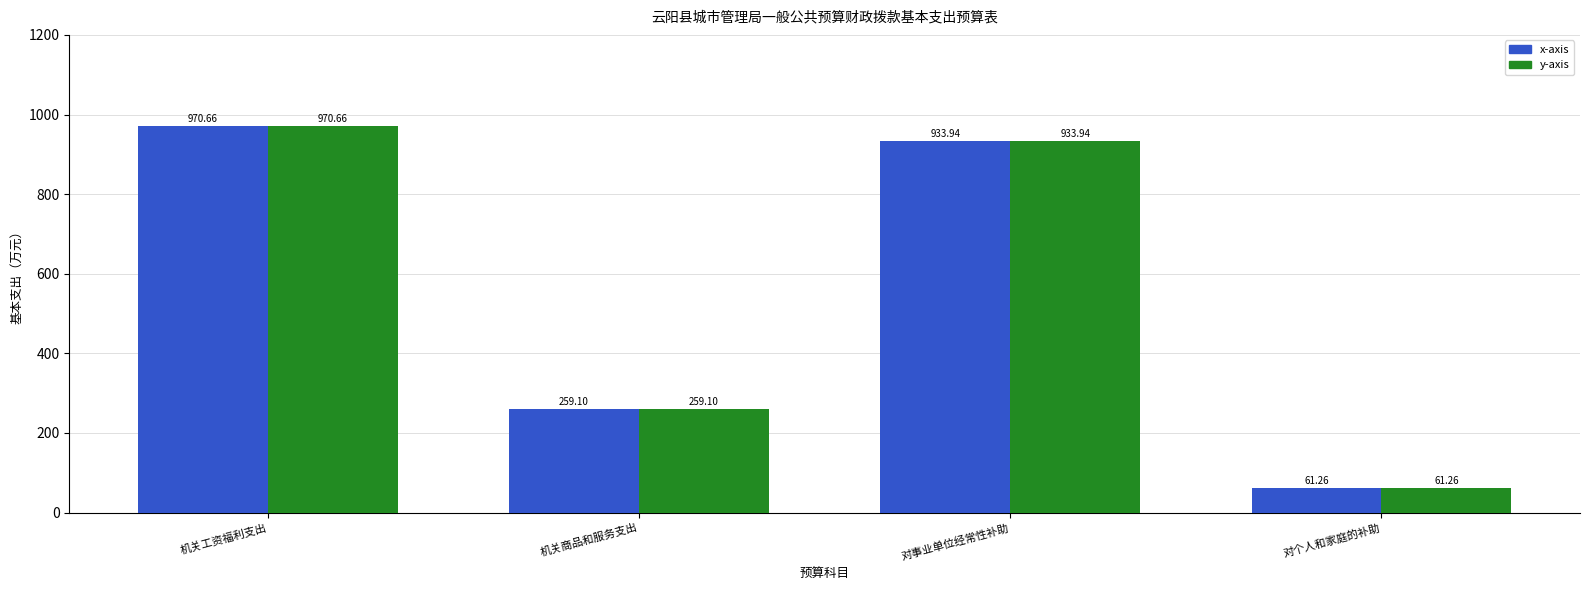

How many bars are there in total?

8